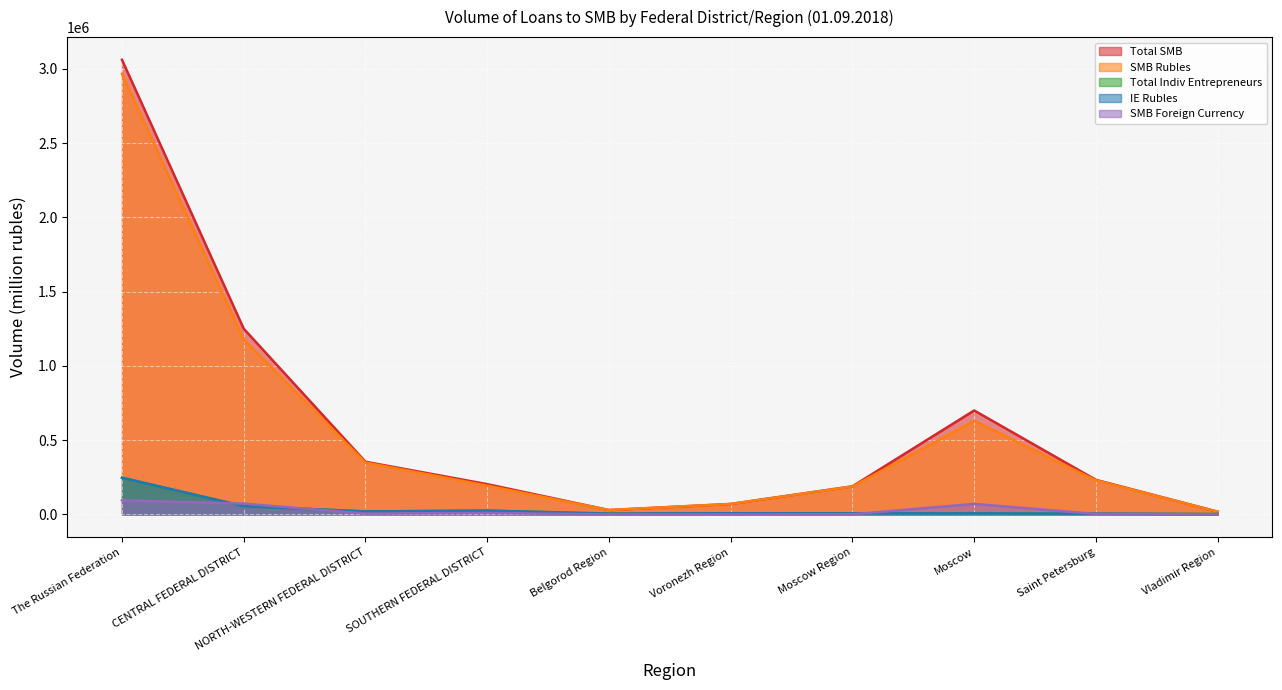

Does the chart display data point markers on the line(s)?

No